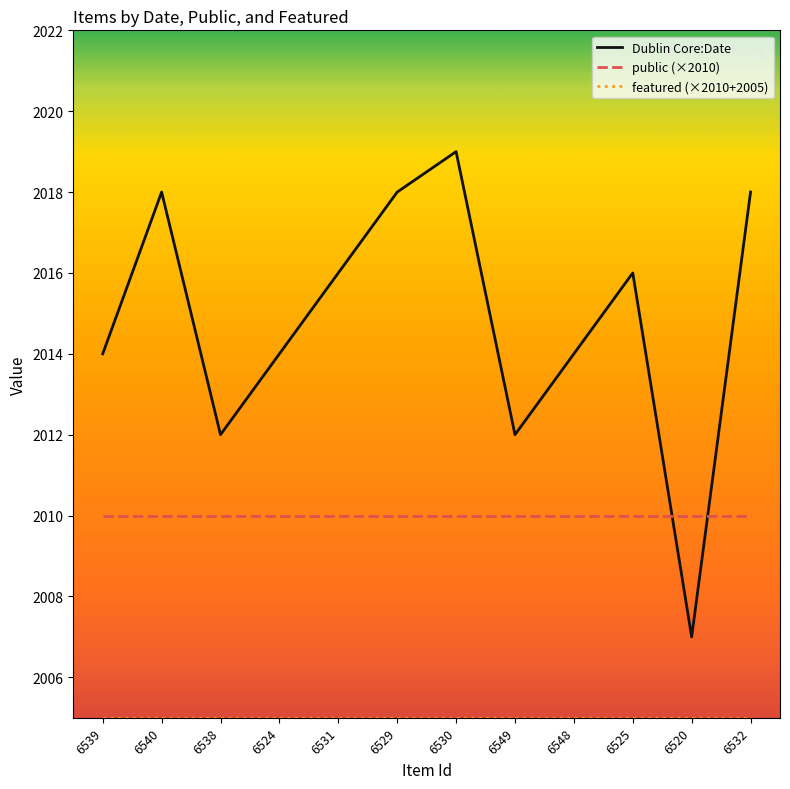

Is it true that Dublin Core:Date equals 2012 at 6538?

True